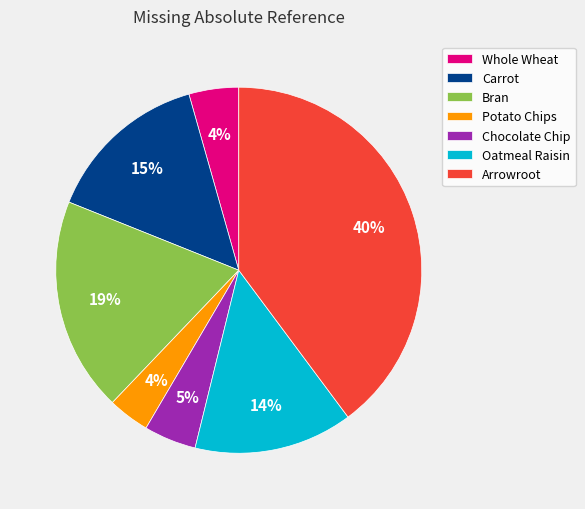

What is the largest slice in the pie chart?

Arrowroot